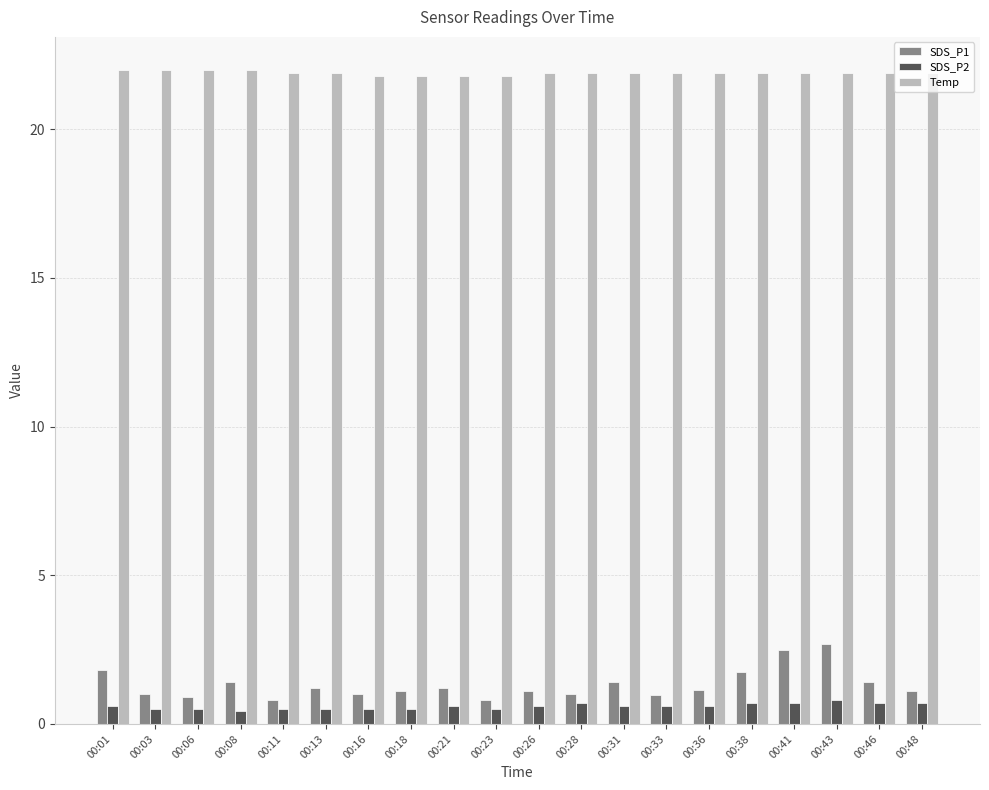

How many groups of bars are there?

20